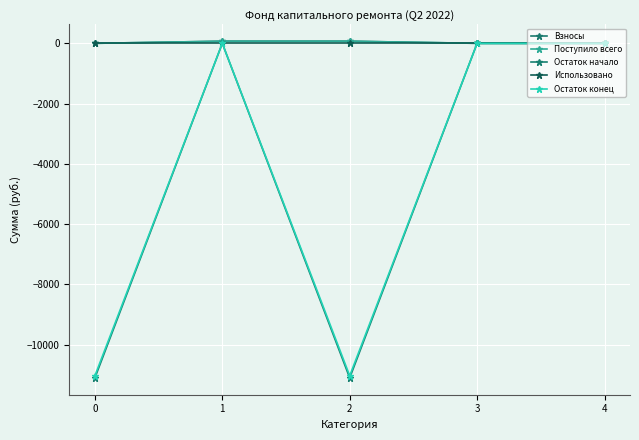

What is the difference between the second highest and second lowest values in the Остаток начало series?

11101.1